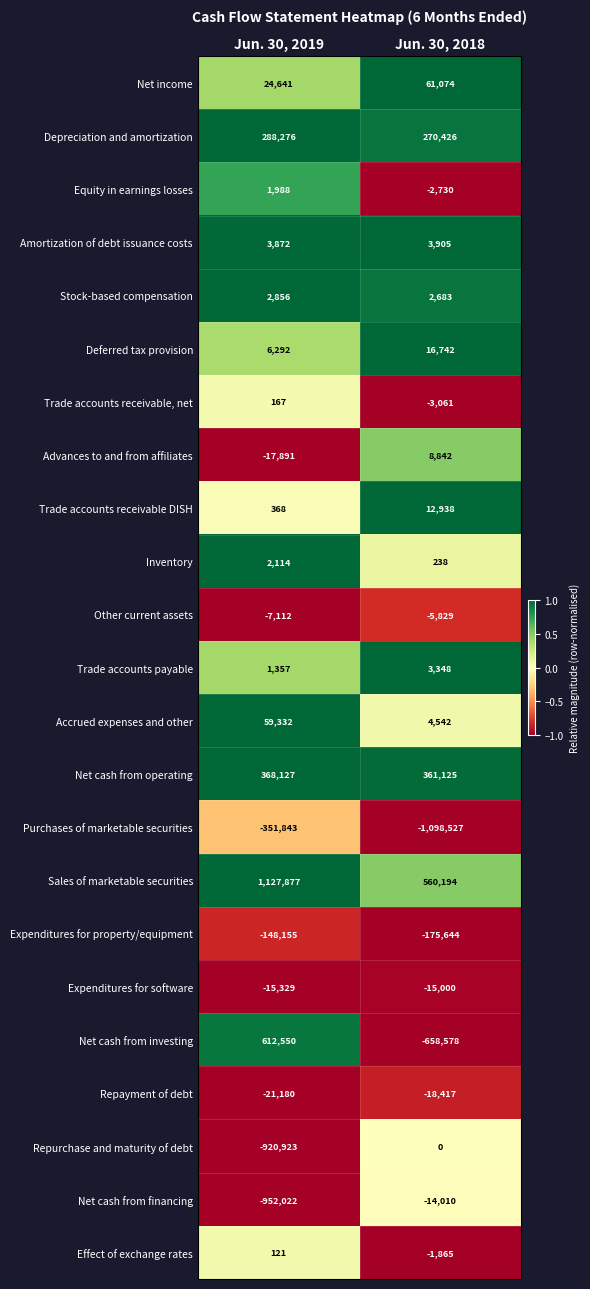

At how many categories does at least one series exceed 0?

2